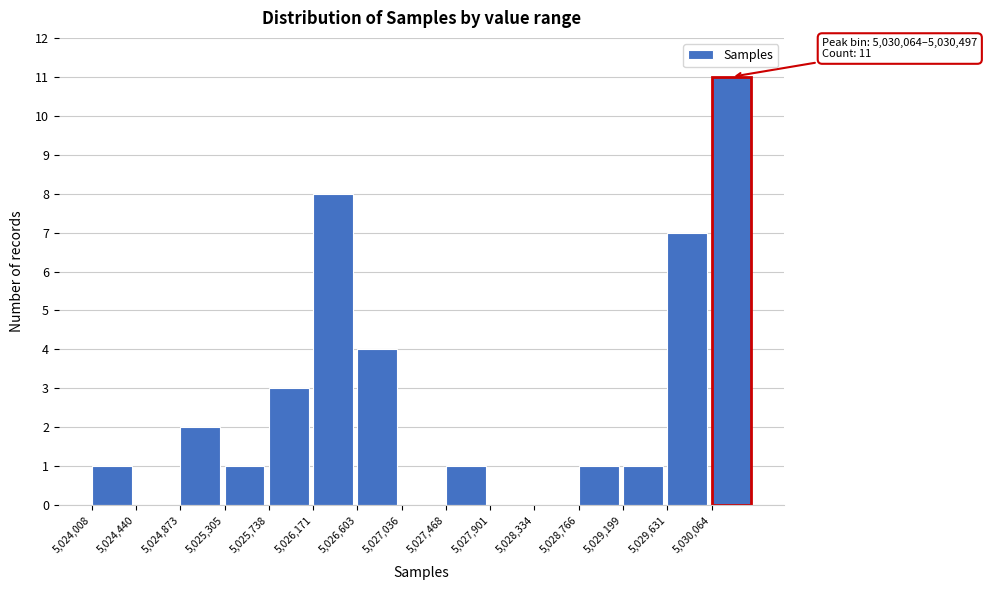

Which range on the x-axis has the tallest bar?

5030050 to 5030500